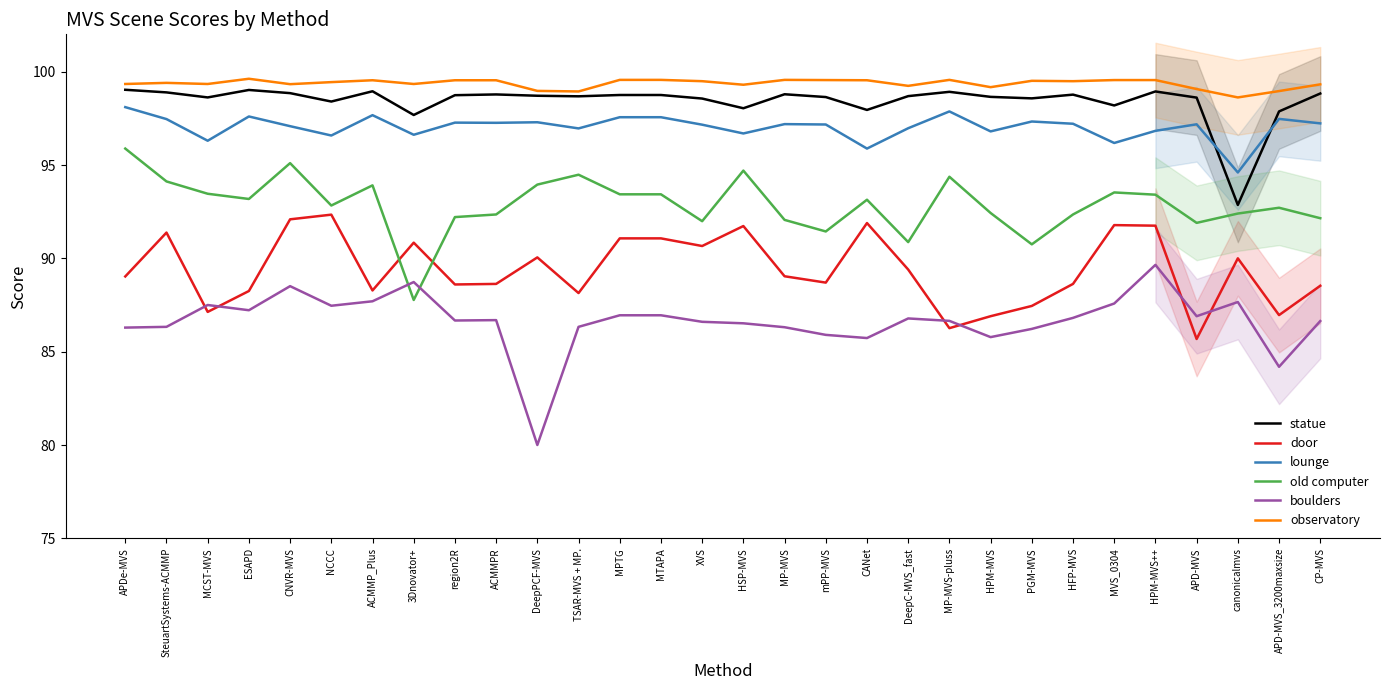

What are all the series names shown in the legend?

statue, door, lounge, old computer, boulders, observatory